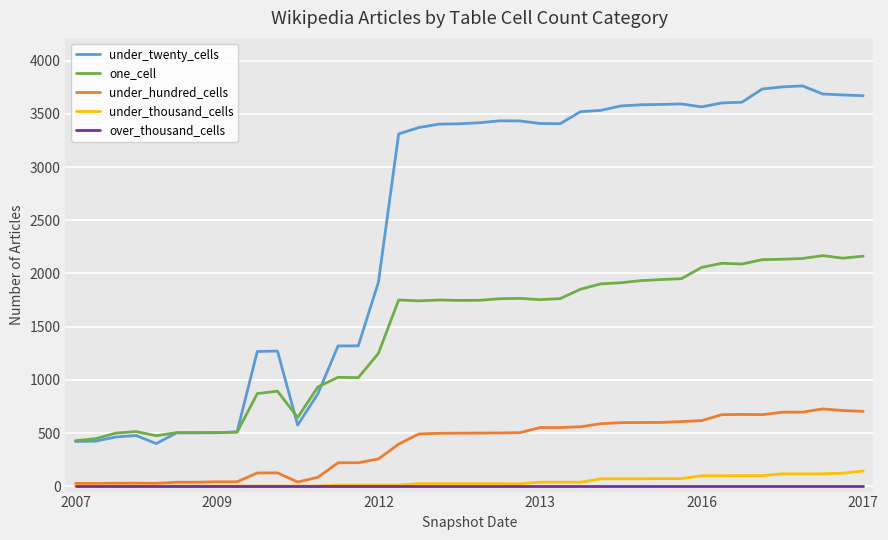

Which series has the largest range (max minus min)?

under_twenty_cells